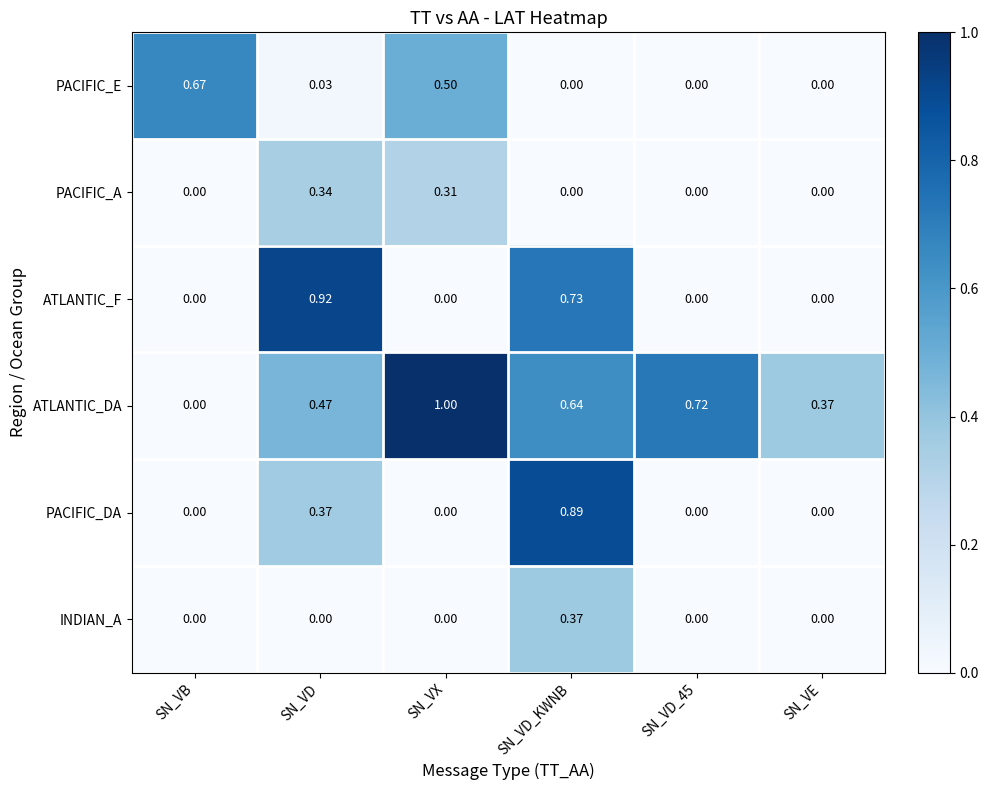

Which series has the largest range (max minus min)?

ATLANTIC_DA